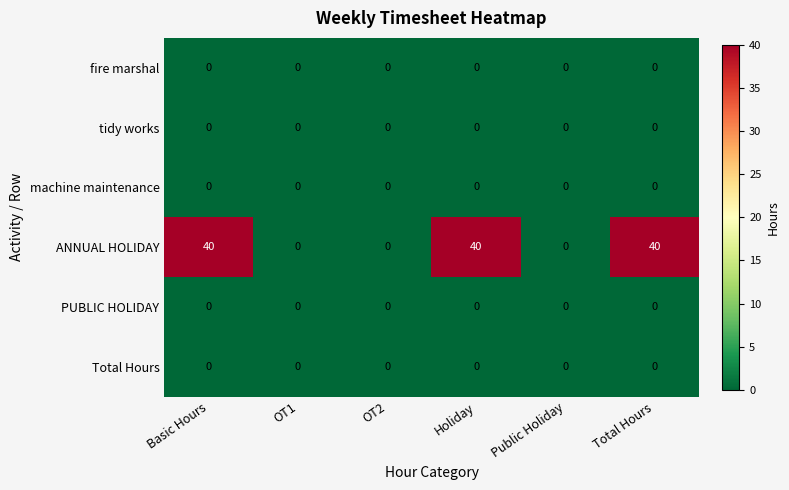

Which series has the widest spread of values?

ANNUAL HOLIDAY